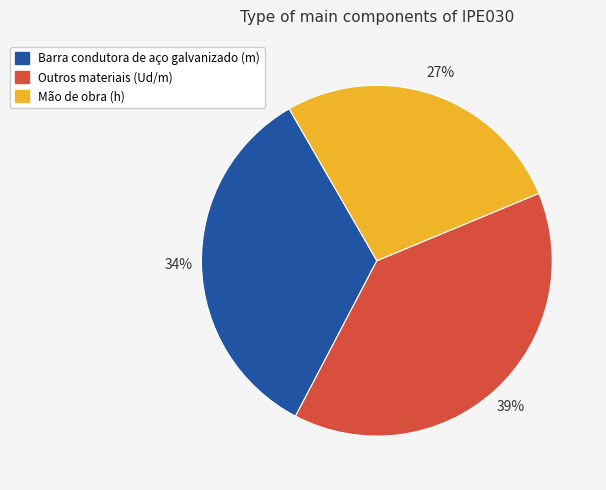

To the nearest percent, what is the average slice percentage?

33%